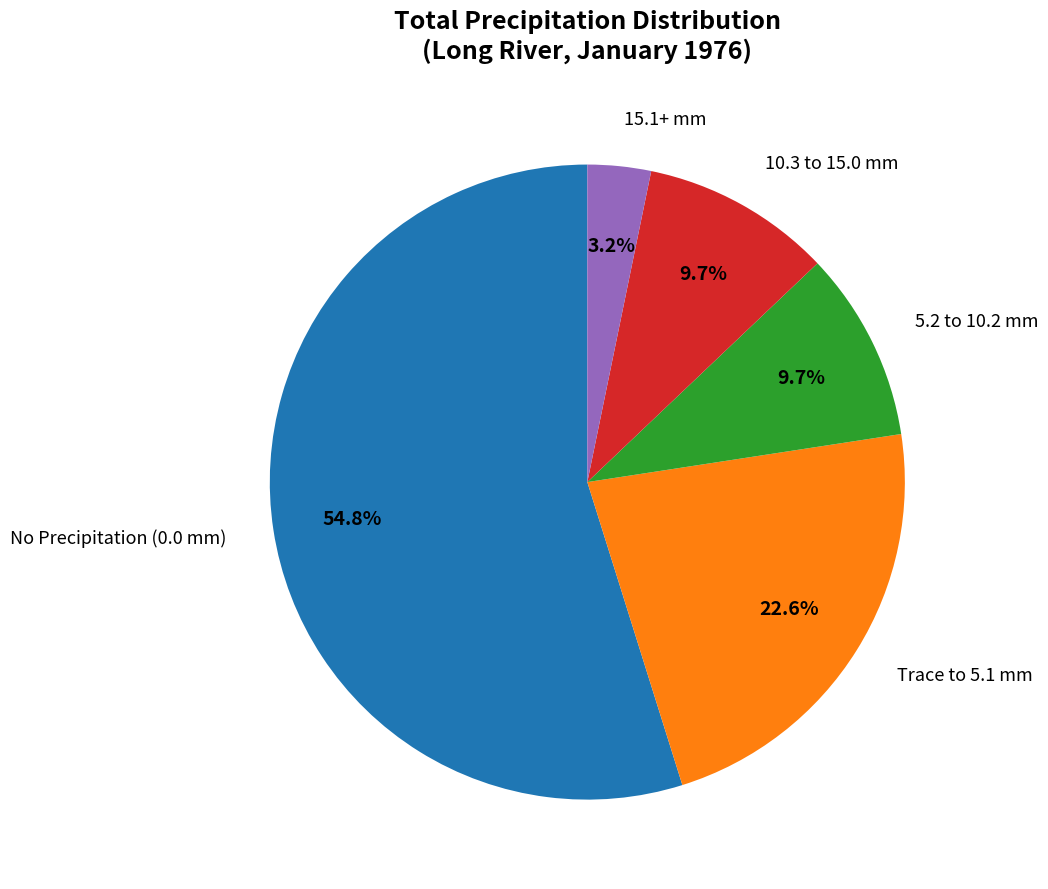

Is there any slice that represents more than half of the pie?

Yes